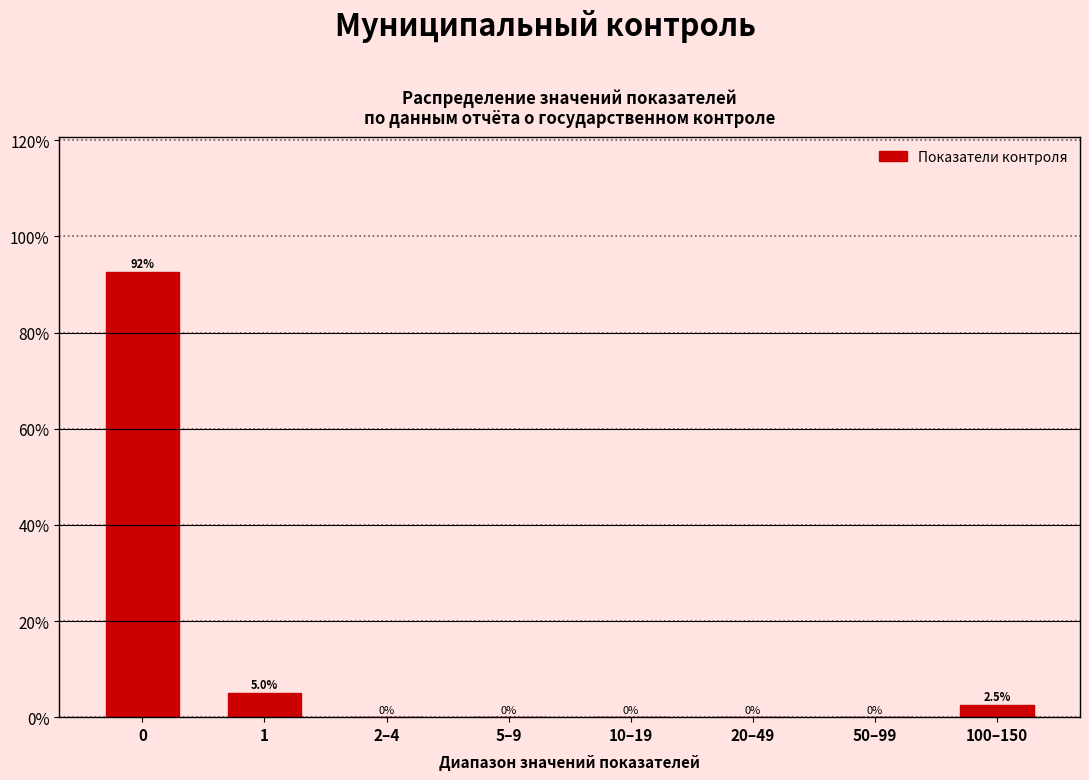

Reading left to right, list all the values displayed in this chart.

0=92.5	1=5.0	2–4=0.0	5–9=0.0	10–19=0.0	20–49=0.0	50–99=0.0	100–150=2.5